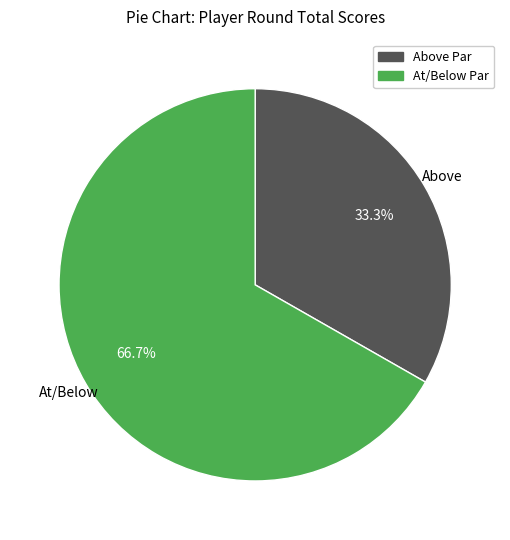

What percentage do Above Par and At/Below Par together represent?

100.0%